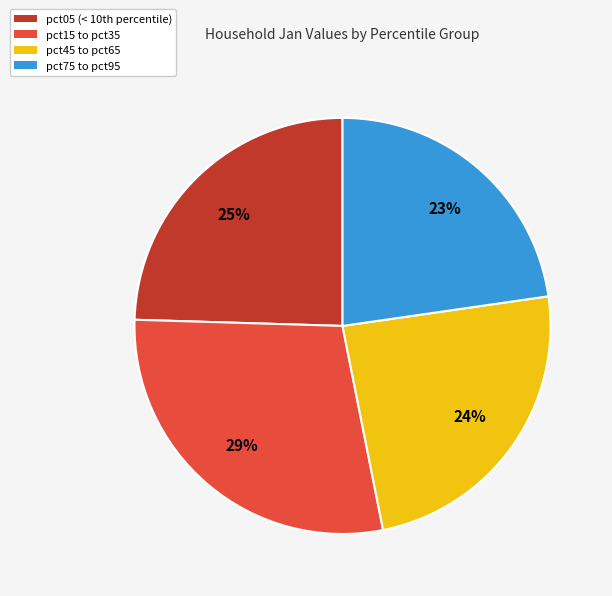

Is it true that pct45 to pct65 is 24% of the pie?

True